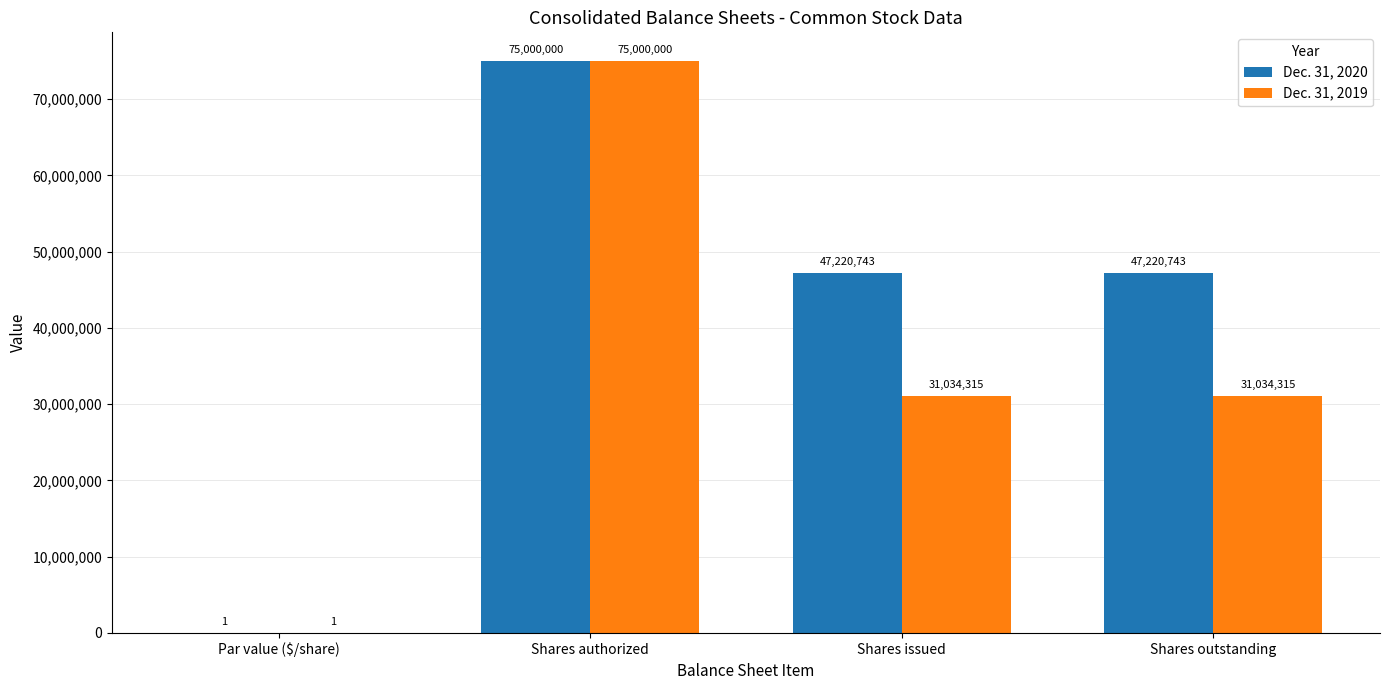

How many series are shown in this chart?

2